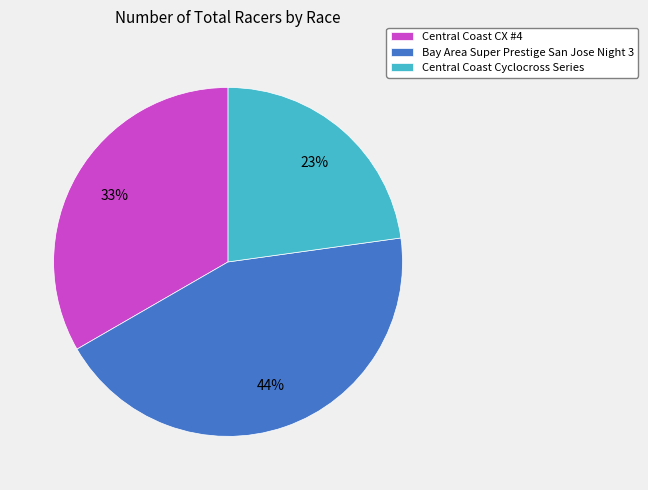

Rank the categories by value from highest to lowest.

Bay Area Super Prestige San Jose Night 3, Central Coast CX #4, Central Coast Cyclocross Series